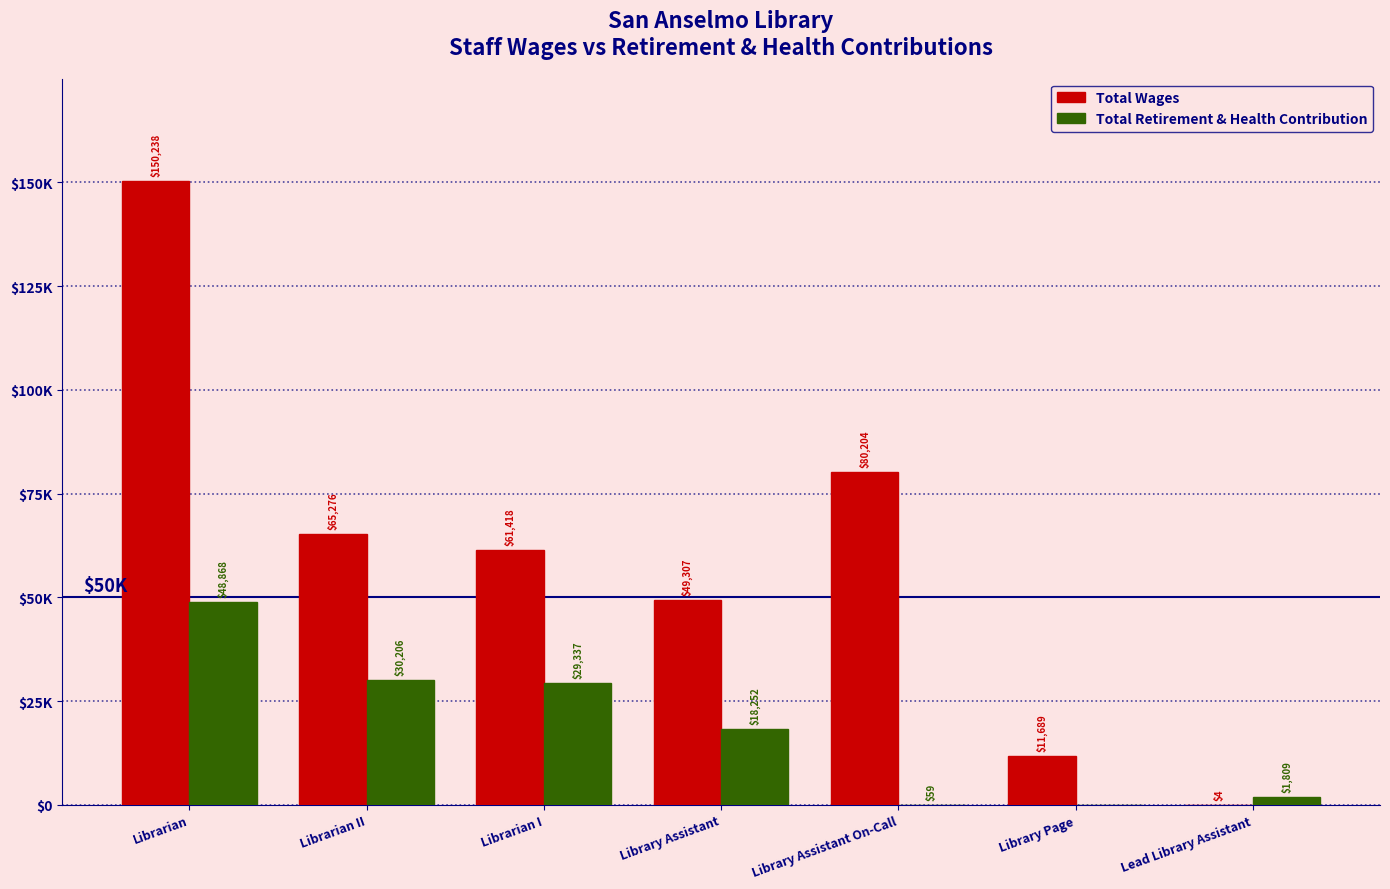

What is the label of the 6th bar from the left?

Library Page